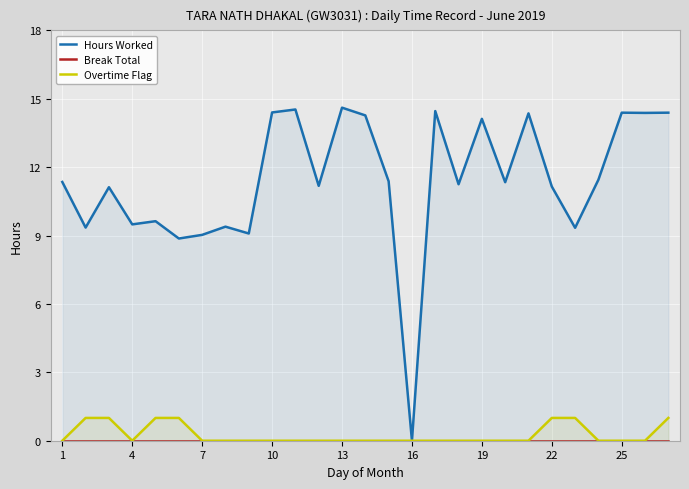

Is it true that Overtime Flag equals 0 at 7?

True